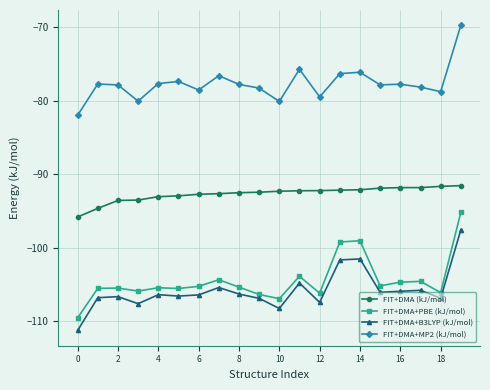

How many categories are shown in the chart?

20